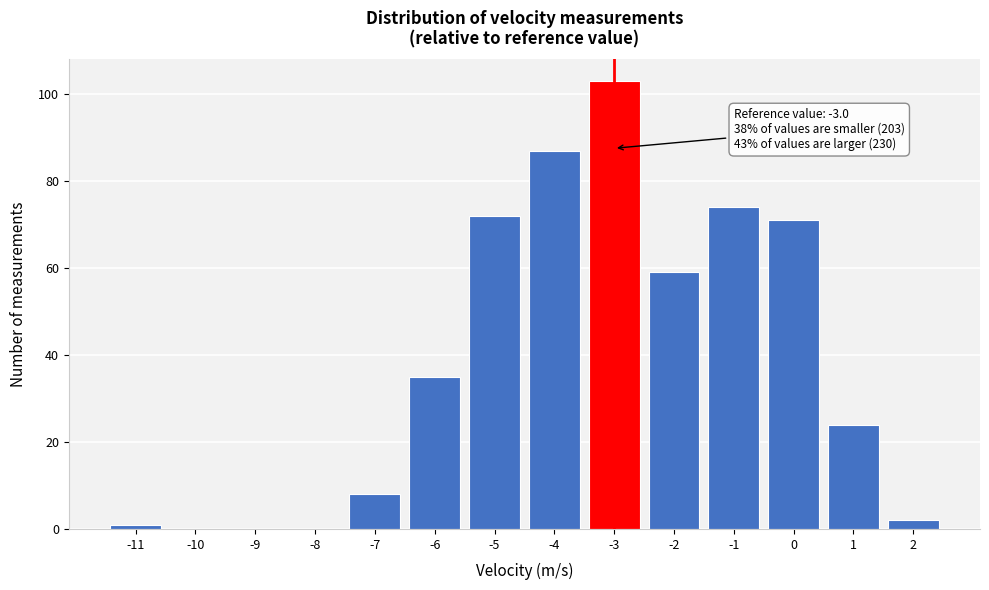

Reading right to left, transcribe all the data shown in this chart.

2=2	1=24	0=71	-1=74	-2=59	-3=103	-4=87	-5=72	-6=35	-7=8	-8=0	-9=0	-10=0	-11=1